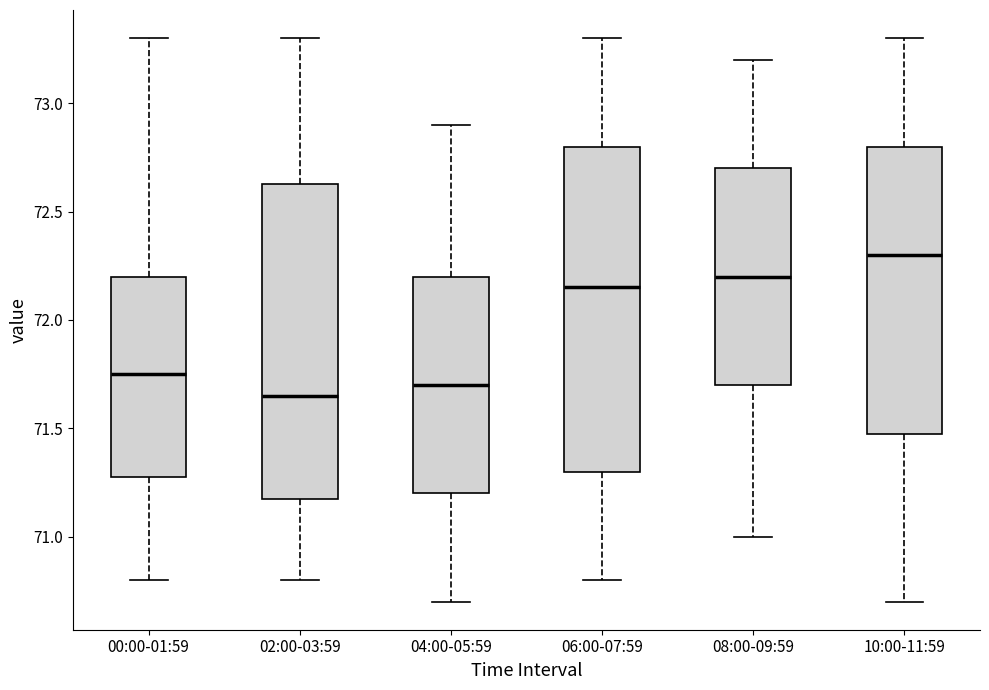

Where is the lower edge of the box for 02:00-03:59 on the y-axis? The values are not printed on the chart, so give them approximately, as read against the axis.

71.20